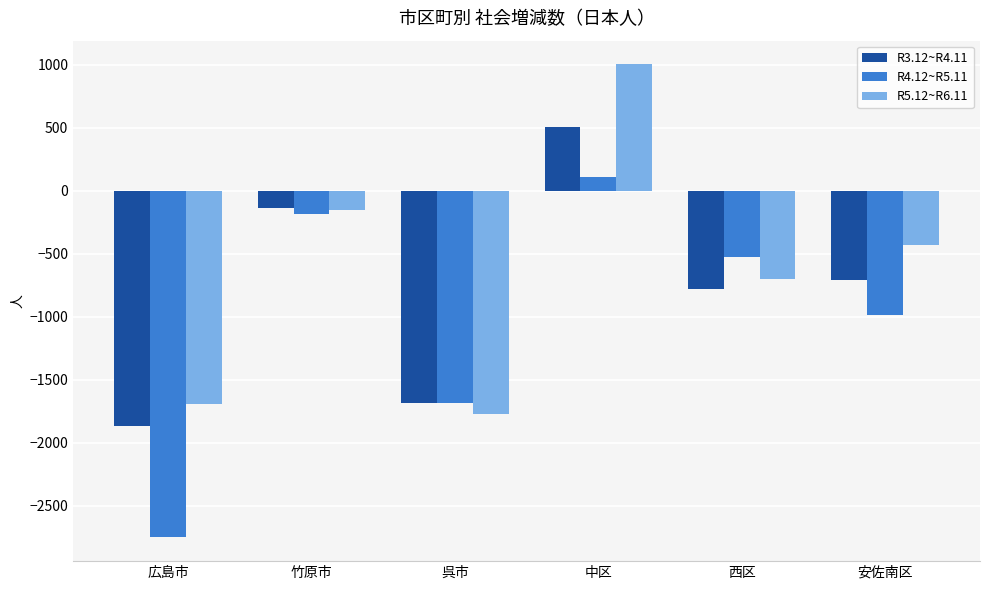

Rank the series at 西区 from highest to lowest value.

R4.12~R5.11, R5.12~R6.11, R3.12~R4.11